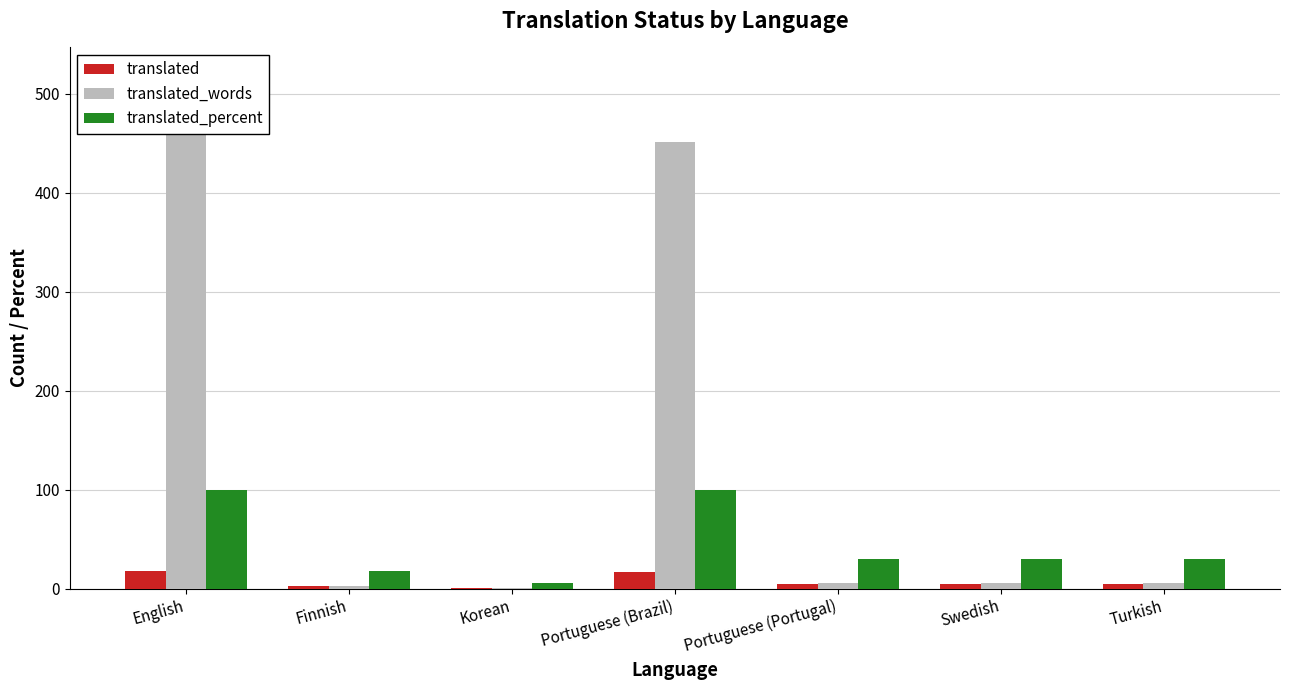

Read the translated value at Portuguese (Brazil).

17.0